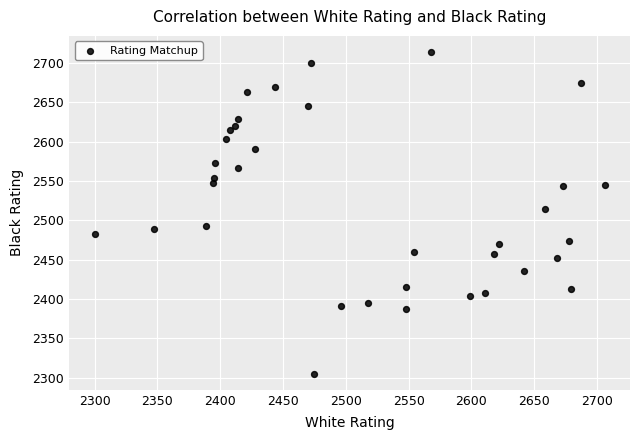

What Y value in the scatter plot is closest to 2509?

2515